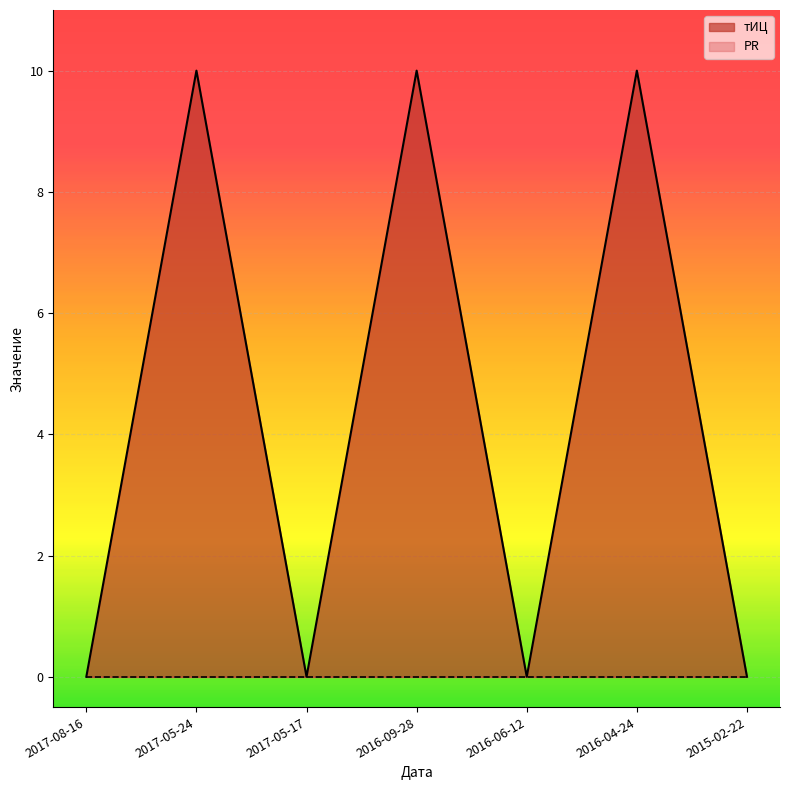

How many distinct data groups are displayed?

2